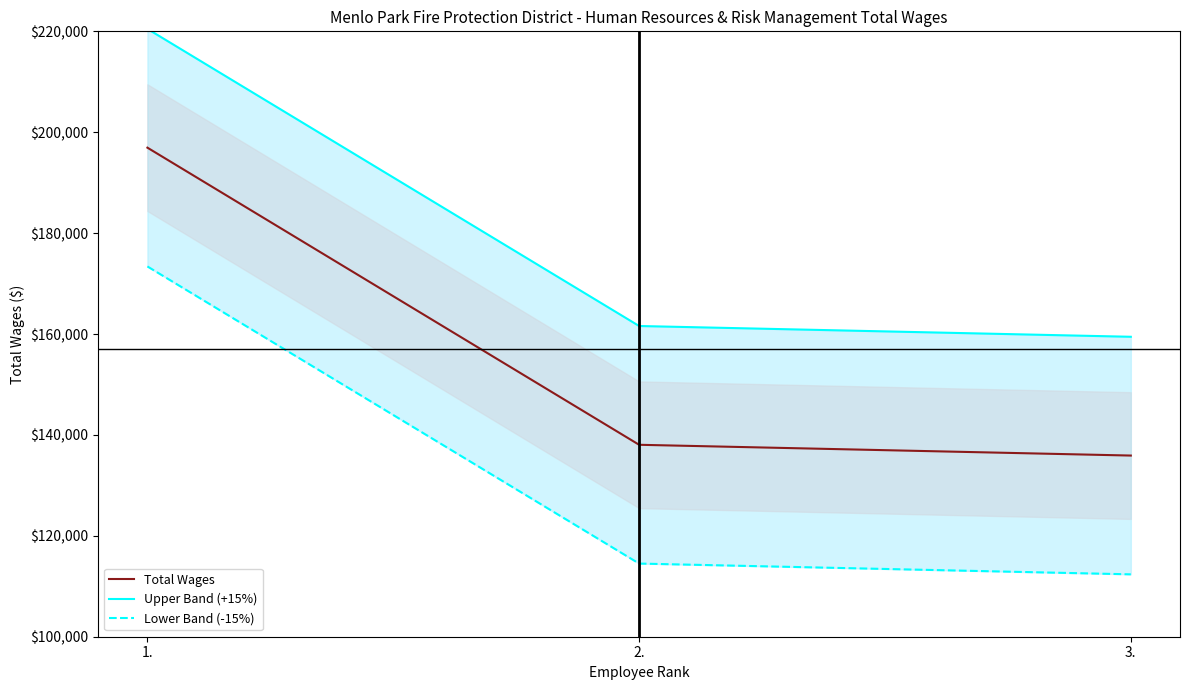

Which series changed the most between 1. and 2.?

Lower Band (-15%)